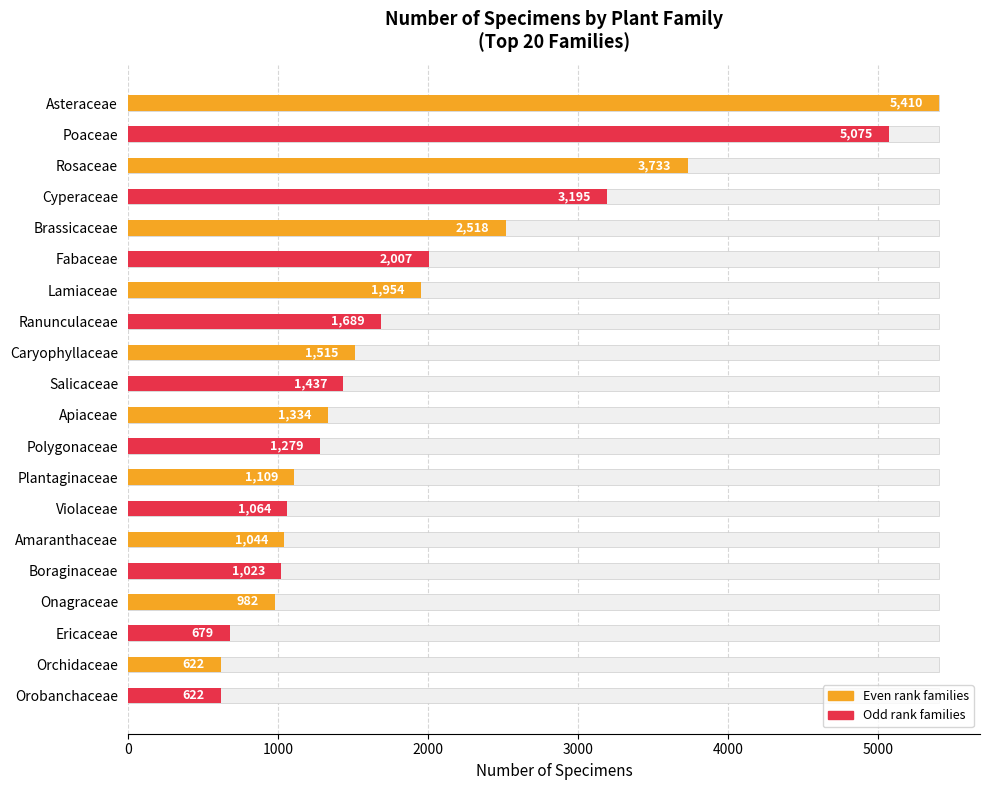

Between Polygonaceae and Ericaceae, which is larger?

Polygonaceae